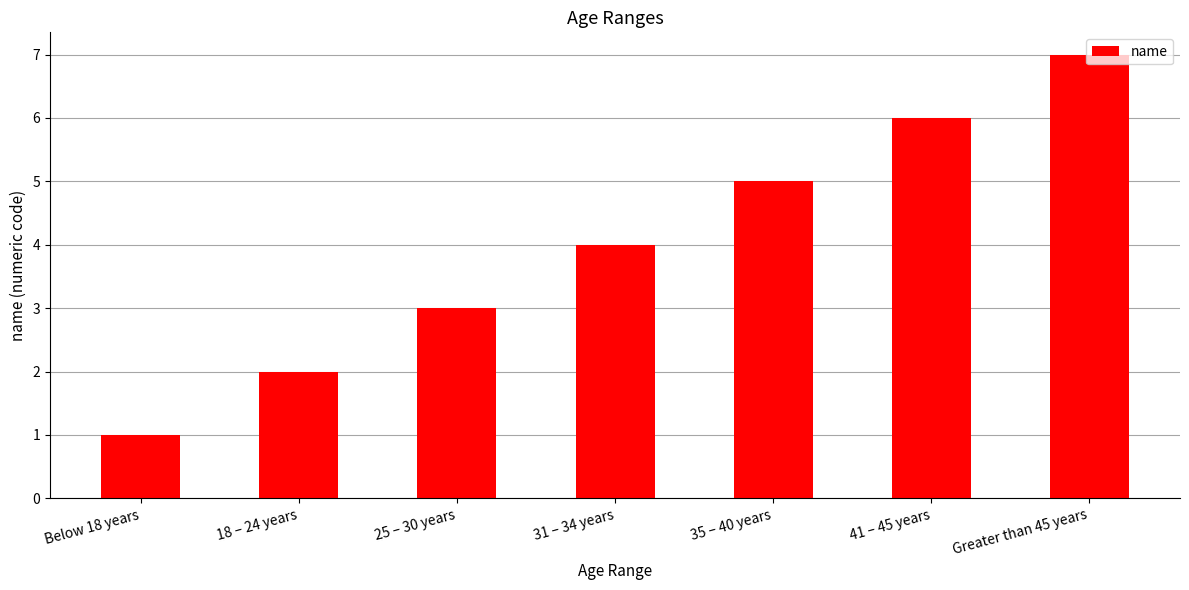

What is the label of the 5th bar from the left?

35 – 40 years